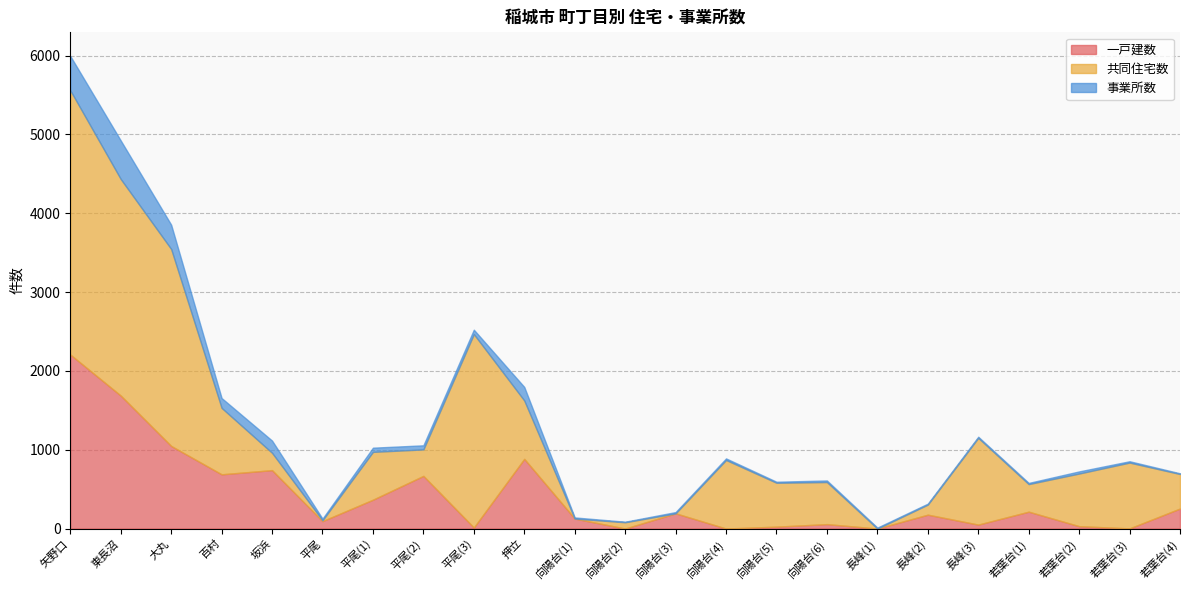

True or false: 共同住宅数 has a value of 607 at 平尾(1).

True